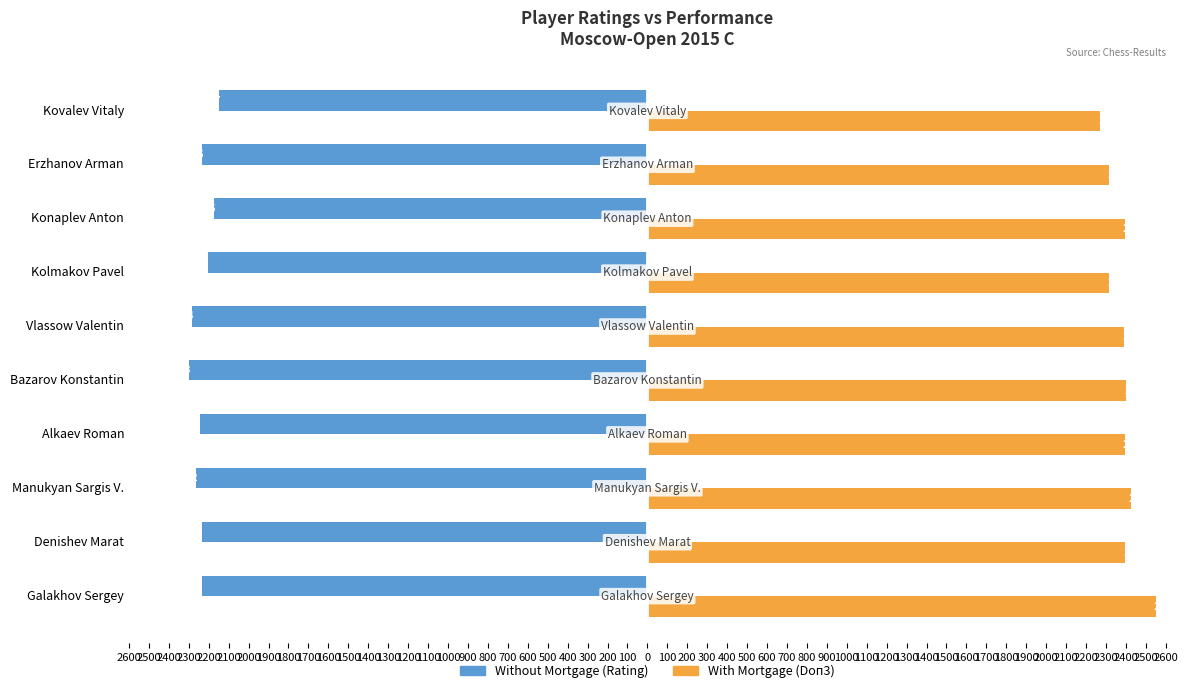

What are all the series names shown in the legend?

Without Mortgage (Rating), With Mortgage (Doп3)